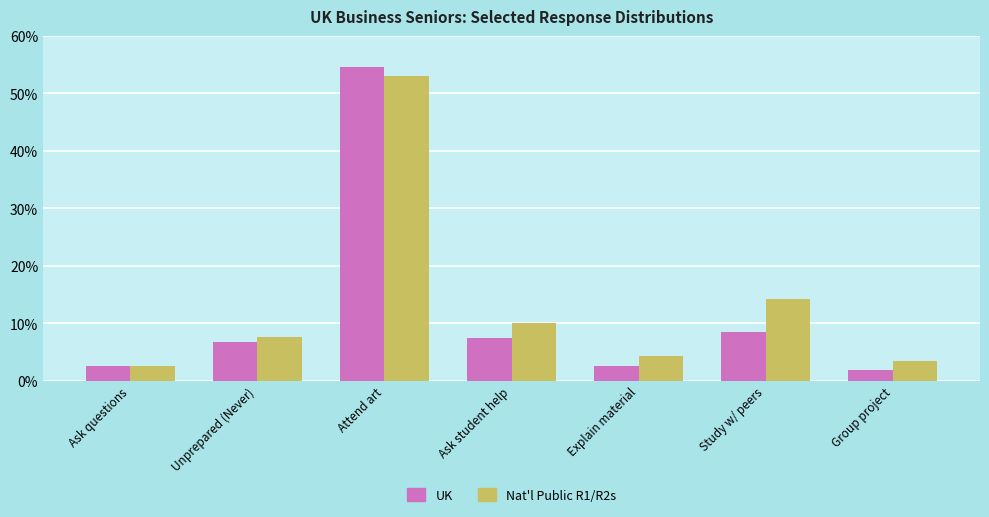

What is the sum of all UK values?

84.4